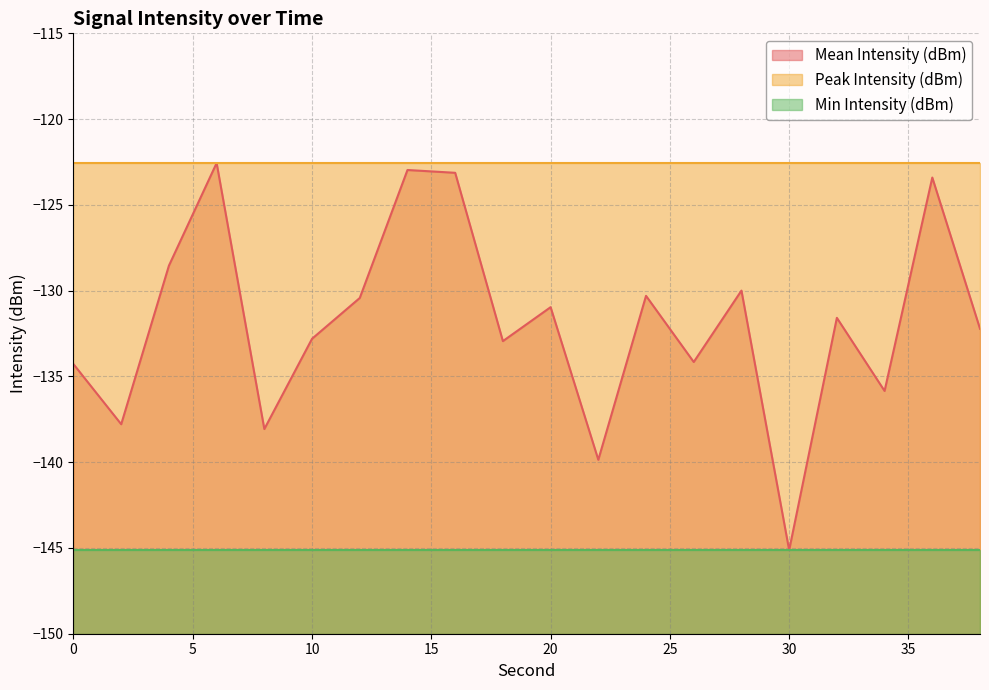

The value of Min Intensity (dBm) at 6 is -260.1. True or false?

False